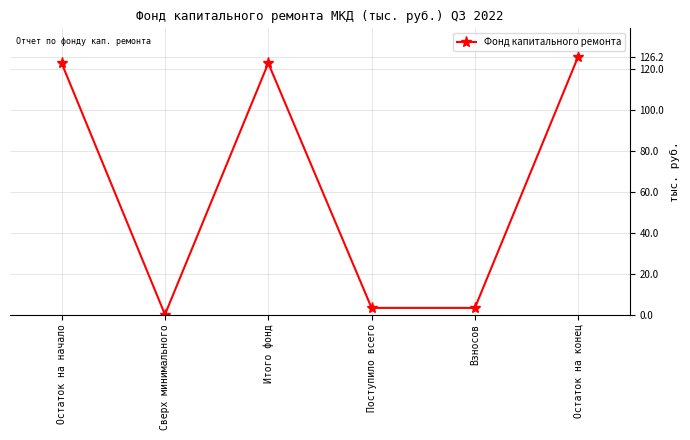

True or false: the data shows 126.2 at Остаток на конец.

True